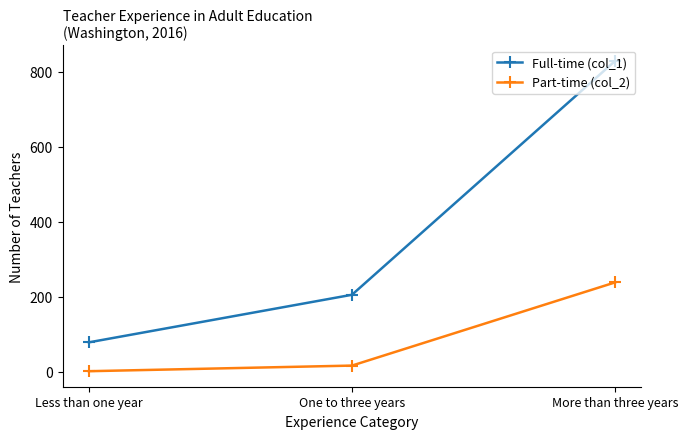

The Part-time (col_2) series shows 16 at One to three years. True or false?

True